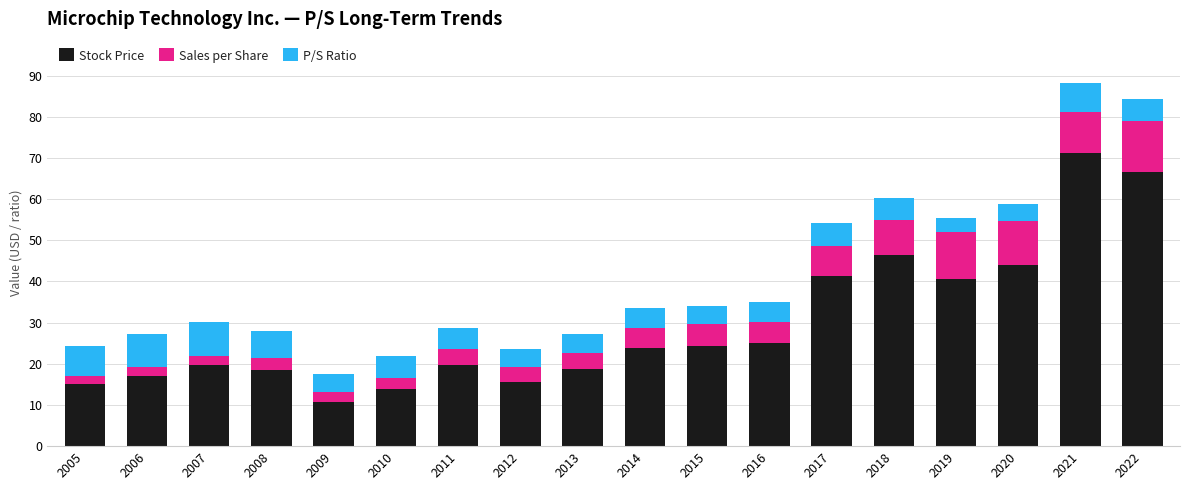

The value of Stock Price at 2007 is 13.2. True or false?

False